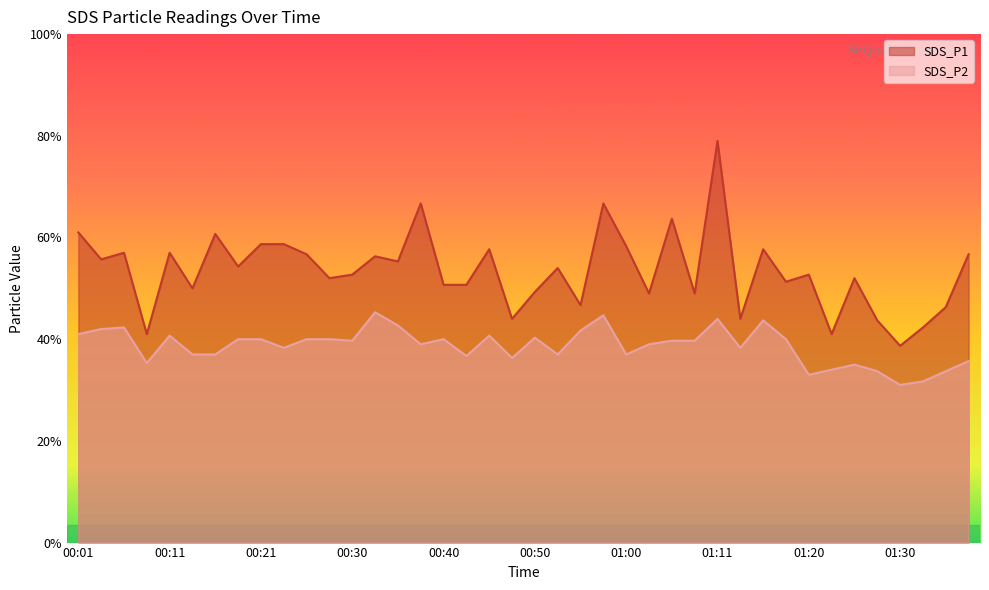

True or false: SDS_P1 has a value of 4.7 at 00:55.

True